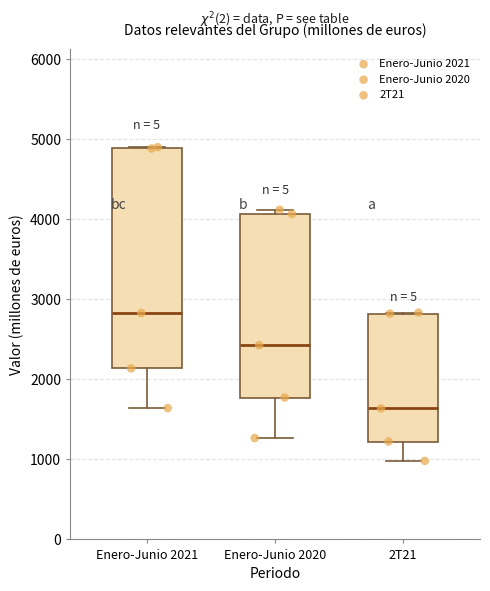

Comparing the boxes themselves (not the whiskers), which one is the tallest?

Enero-Junio 2021